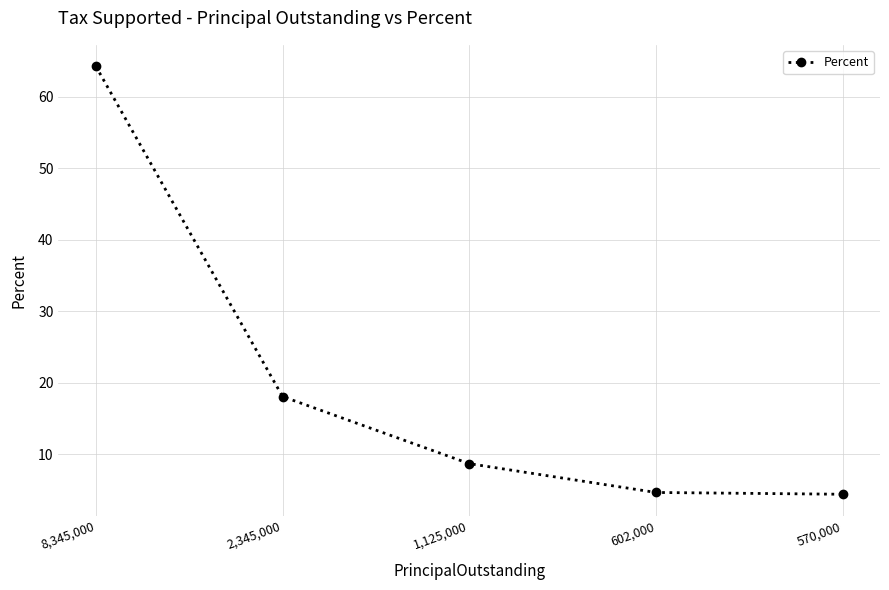

What is the sum of all values?

100.0